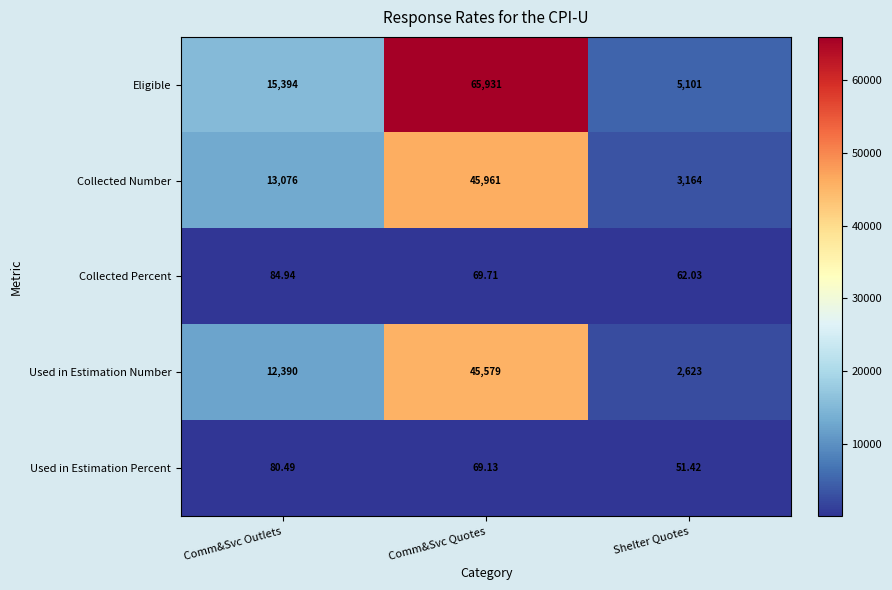

Count the number of data series in this chart.

5